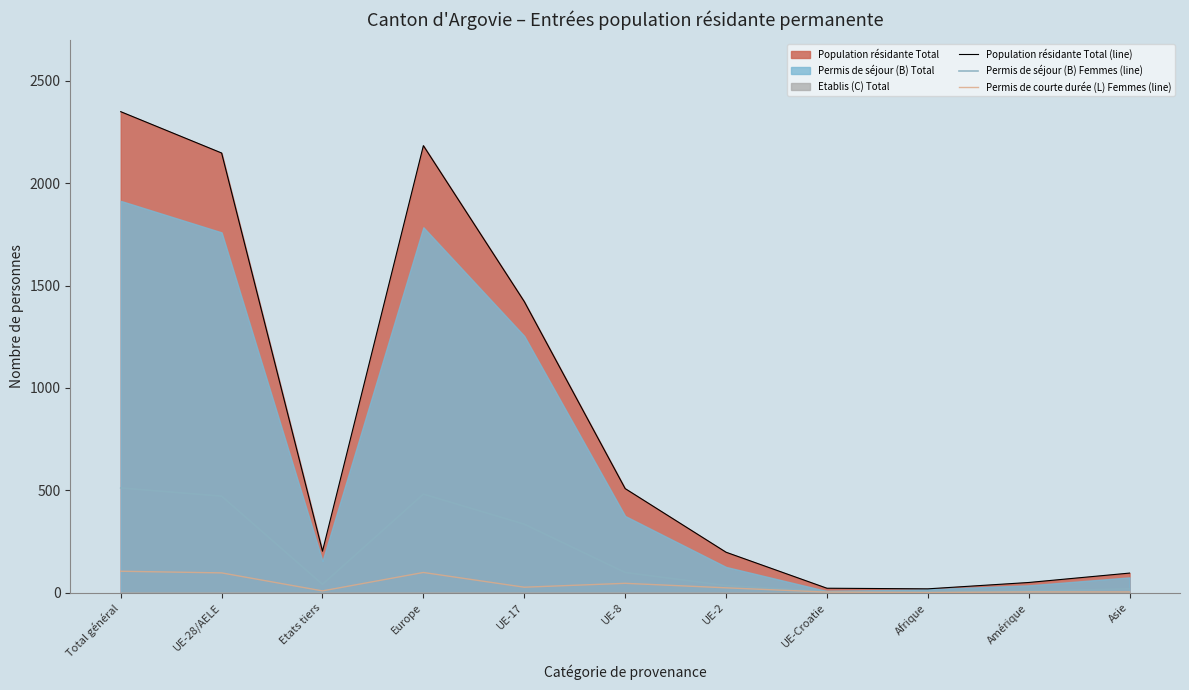

True or false: Permis de séjour (B) Femmes (line) and Permis de courte durée (L) Femmes (line) cross at least once.

False